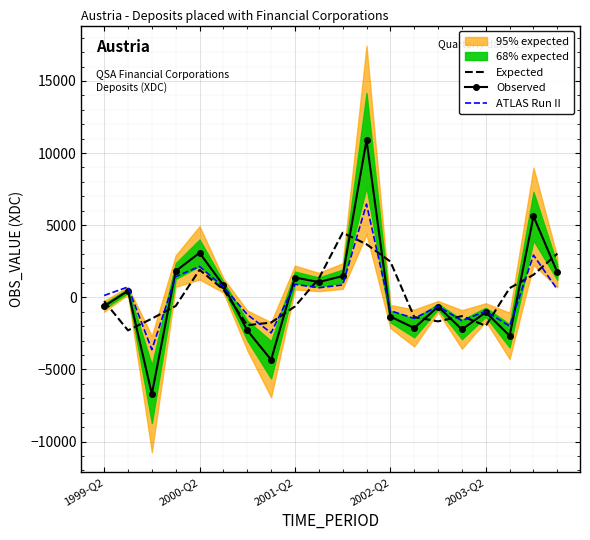

The value of Expected at 2000-Q2 is 1907.0. True or false?

True